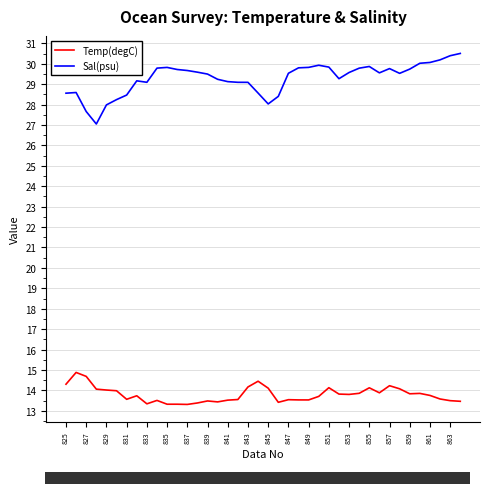

Which series has the largest total across all categories?

Sal(psu)